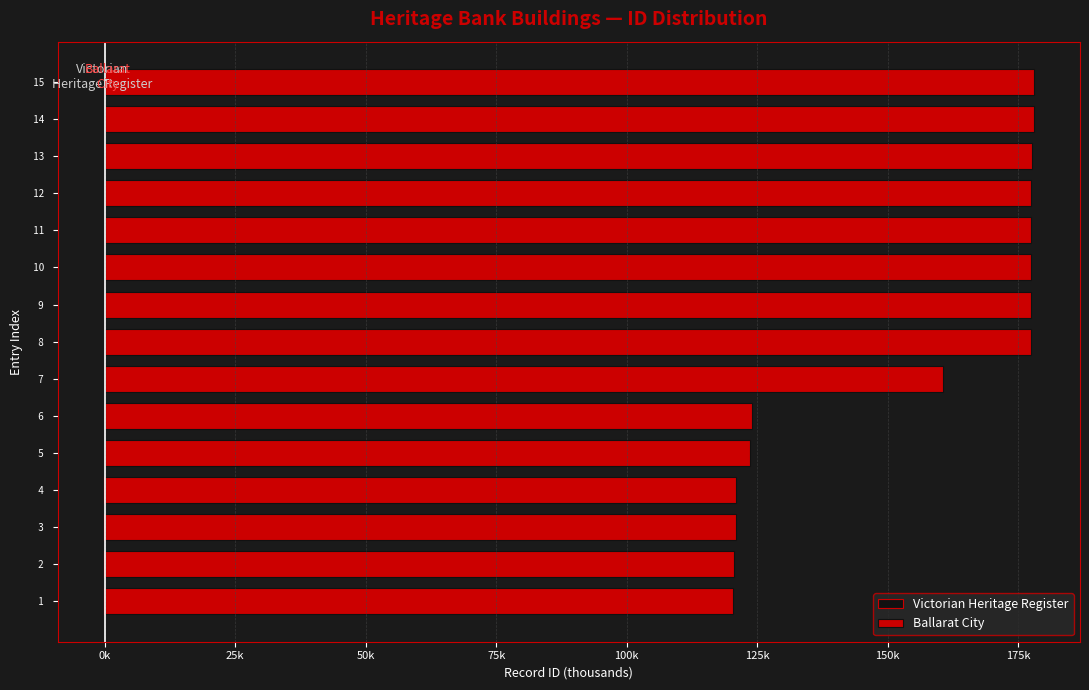

How many values in the Ballarat City series exceed 177?

8